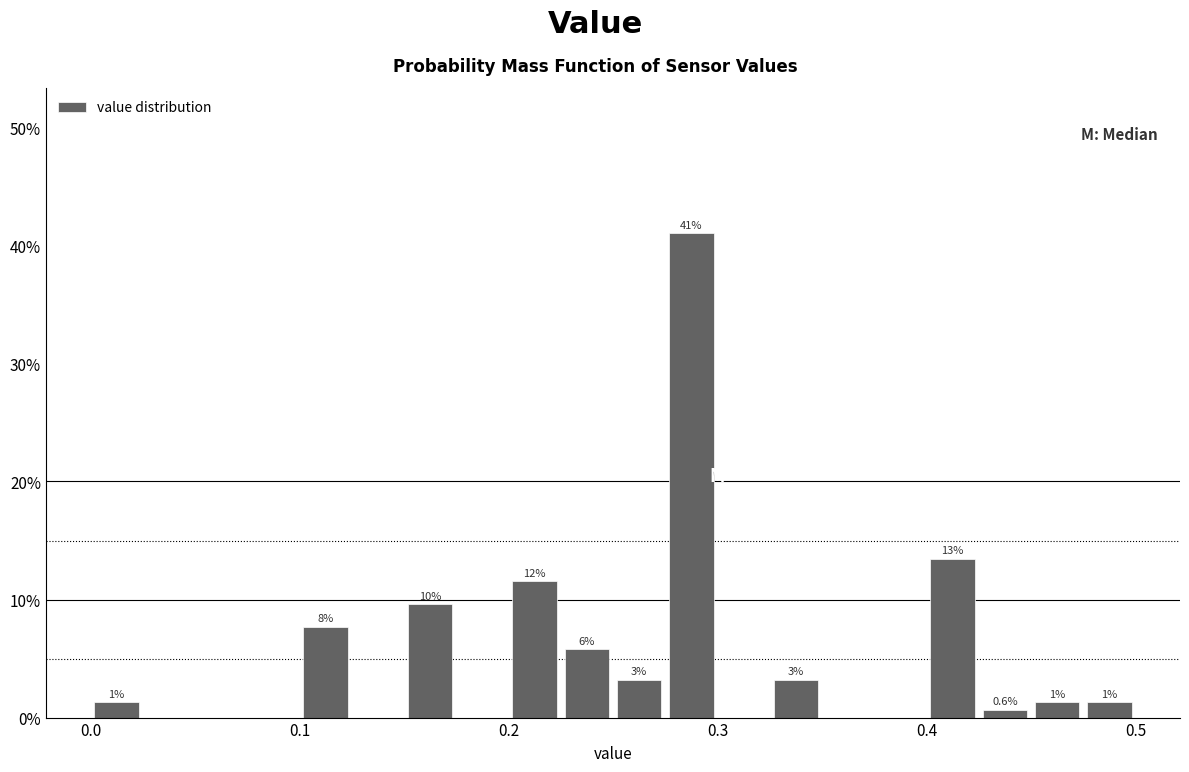

Read against the x-axis, roughly where is the centre of the tallest bar?

0.29